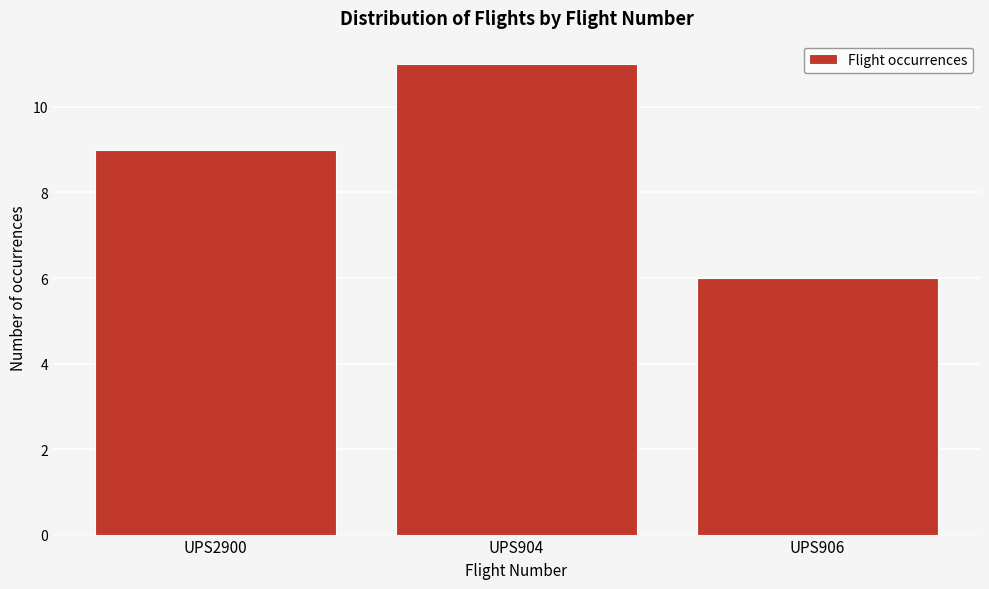

Reading left to right, extract all data points from this chart.

9	11	6